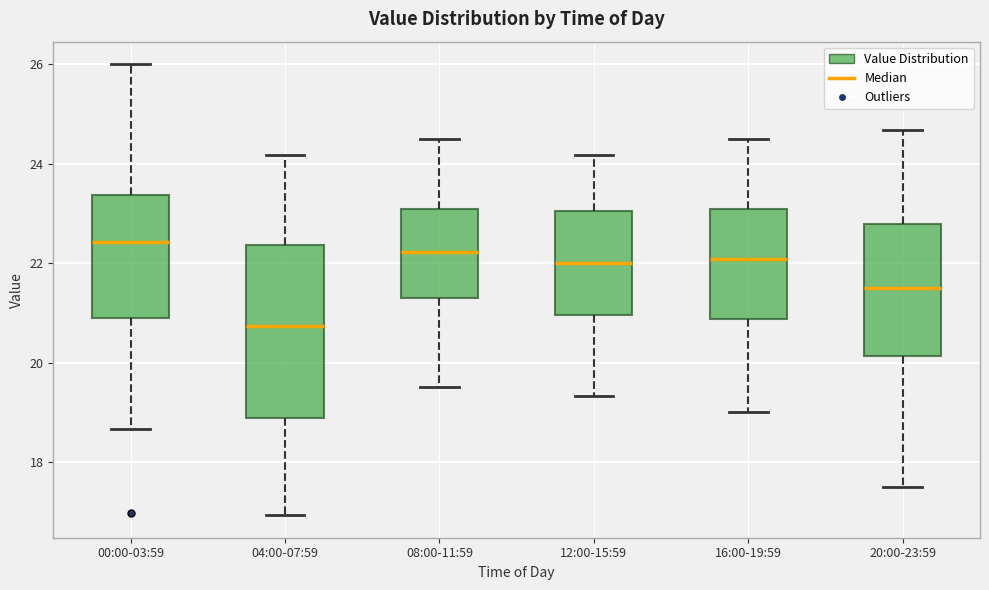

Where does the upper whisker of the box for 00:00-03:59 end on the y-axis? The values are not printed on the chart, so give them approximately, as read against the axis.

26.0